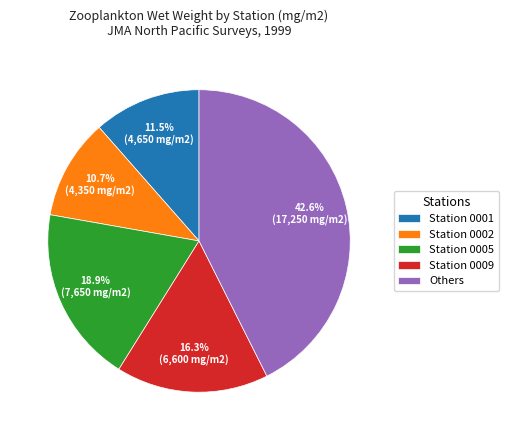

How many segments does this pie chart have?

5